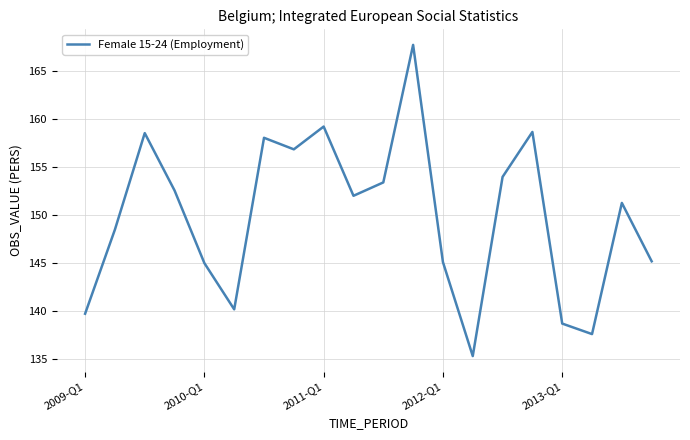

What is the difference between the maximum and minimum values?

32.4